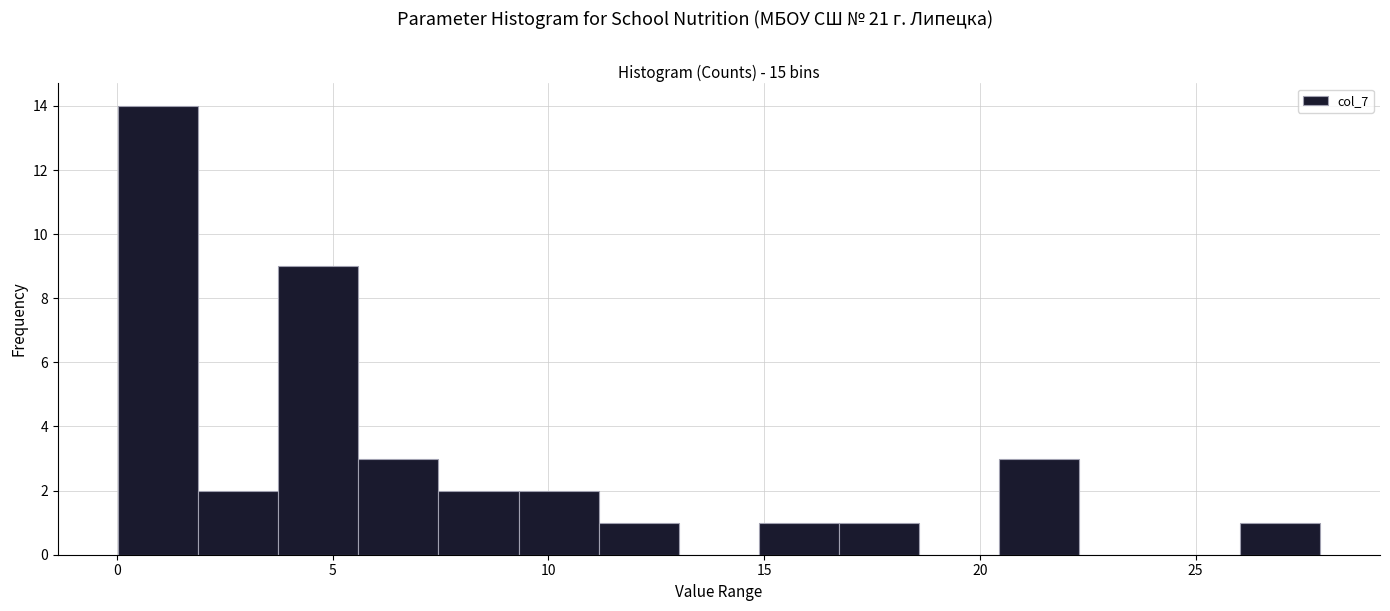

Around what value on the x-axis is the tallest bar? Give the approximate position of its centre, as read against the axis.

1.0